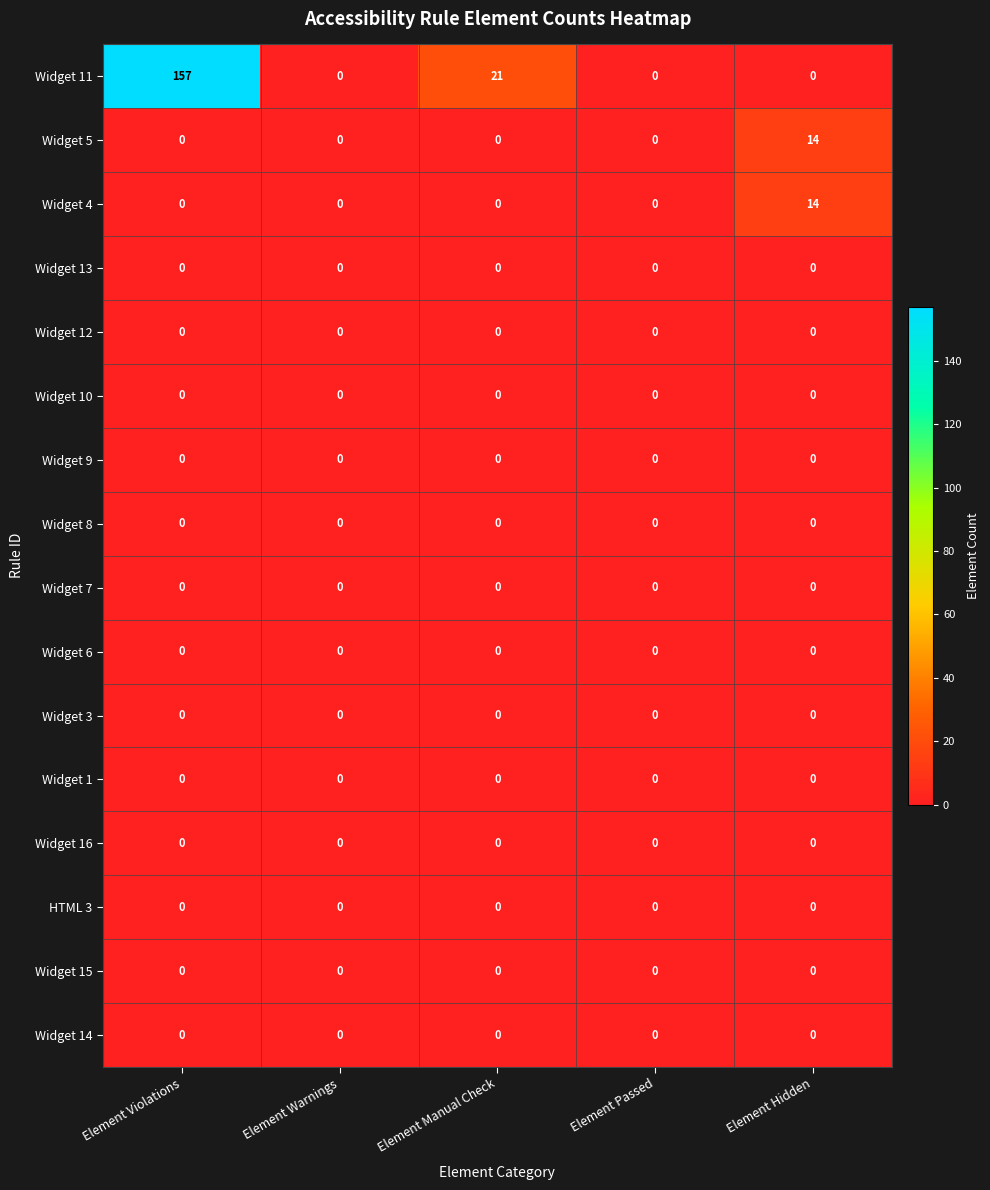

At how many categories does at least one series exceed 145?

1